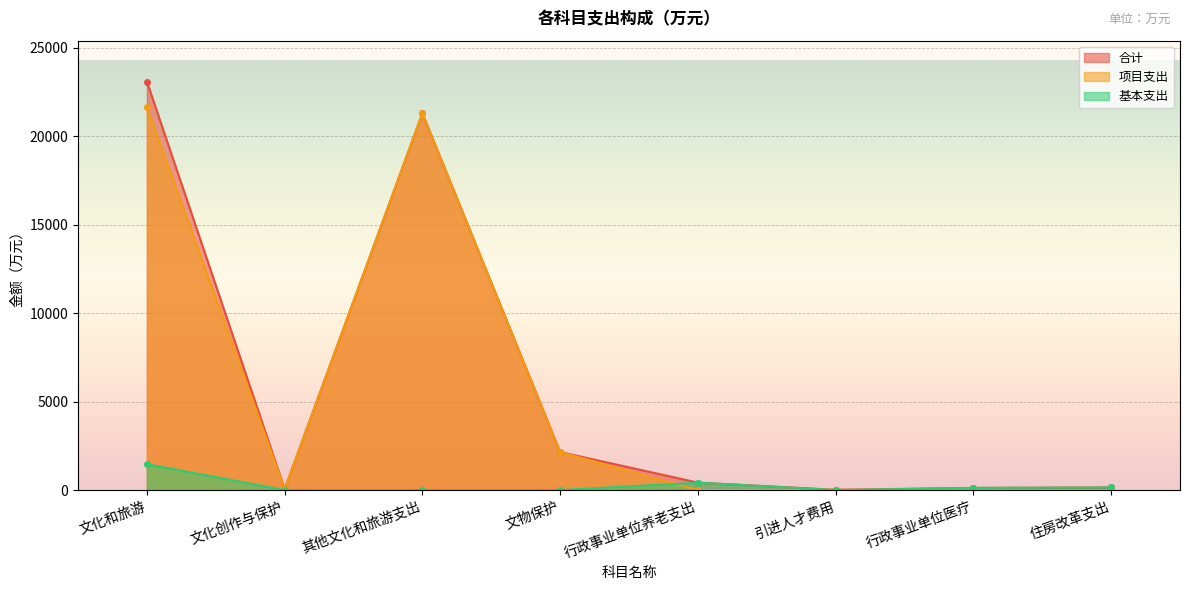

Between which two adjacent categories do 基本支出 and 项目支出 first intersect?

文物保护 and 行政事业单位养老支出